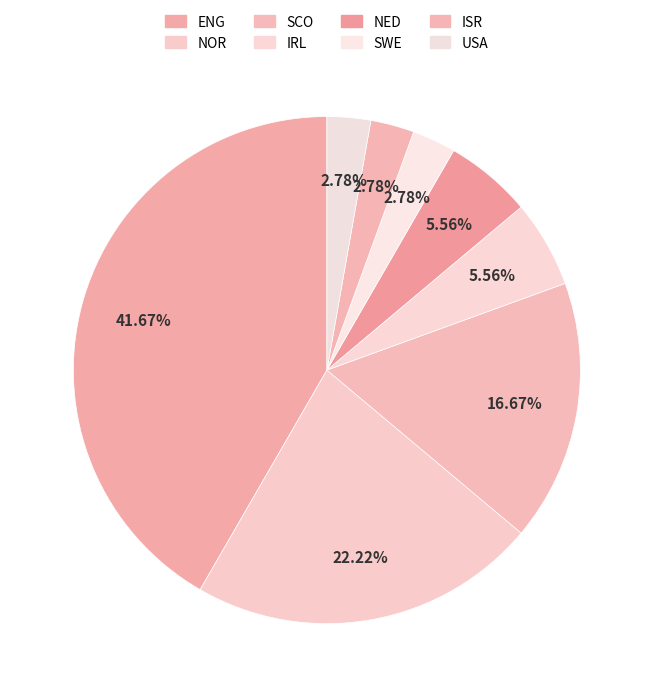

The SWE slice represents 1% of the pie. True or false?

False